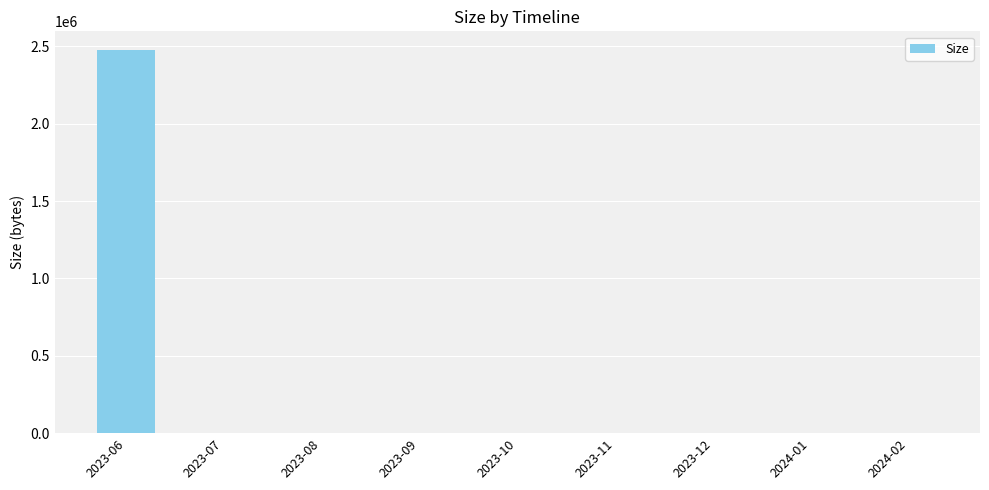

What is the sum of all values?

2478342